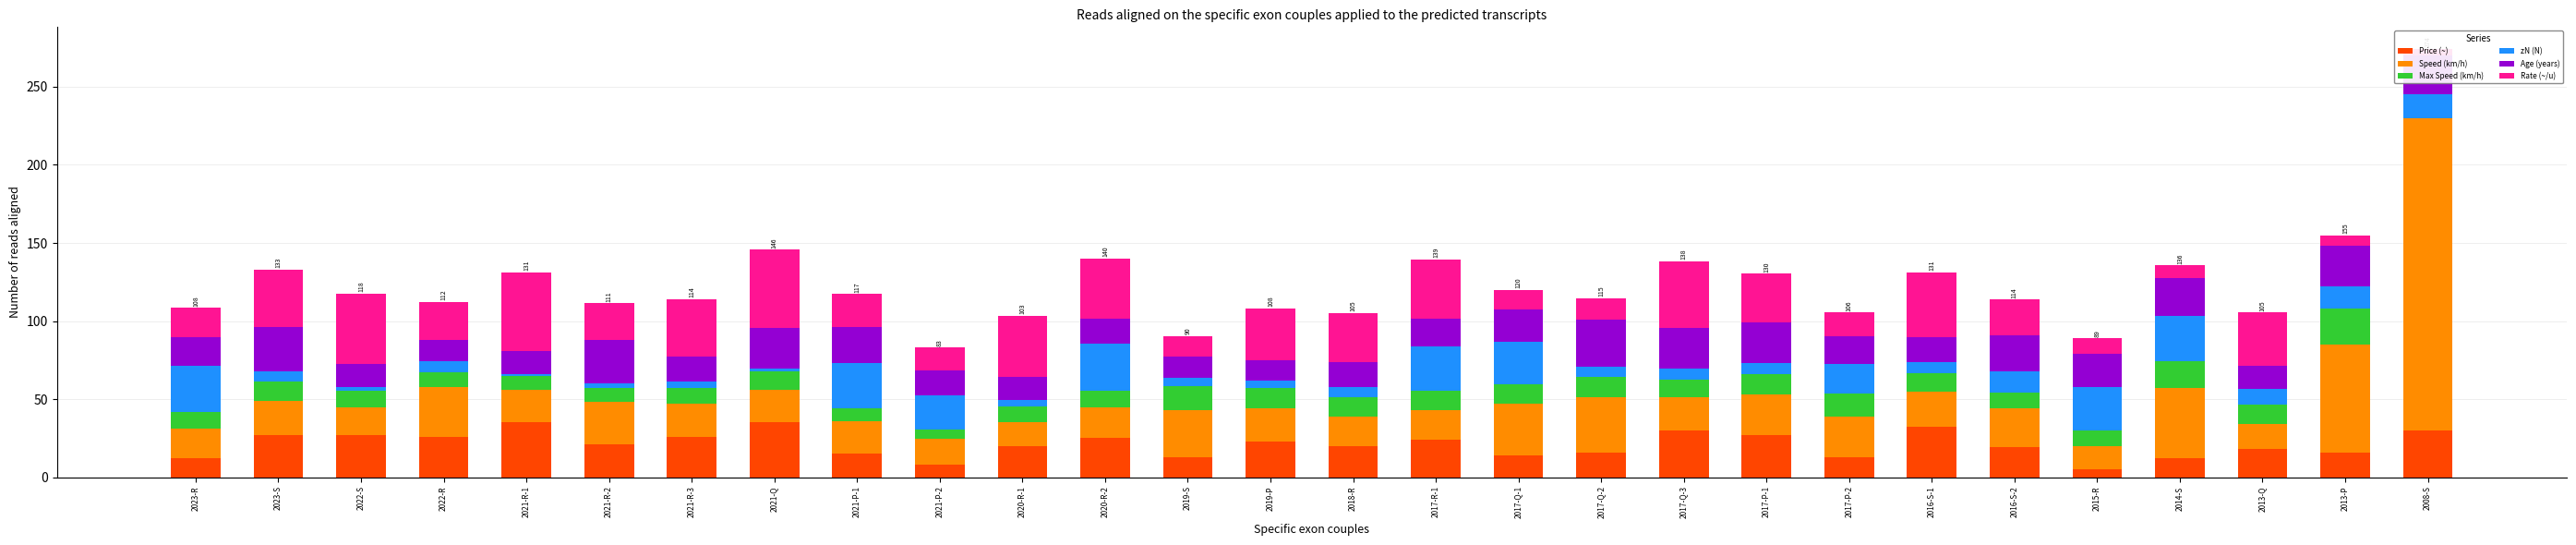

How many data points in Age (years) are less than 18?

12